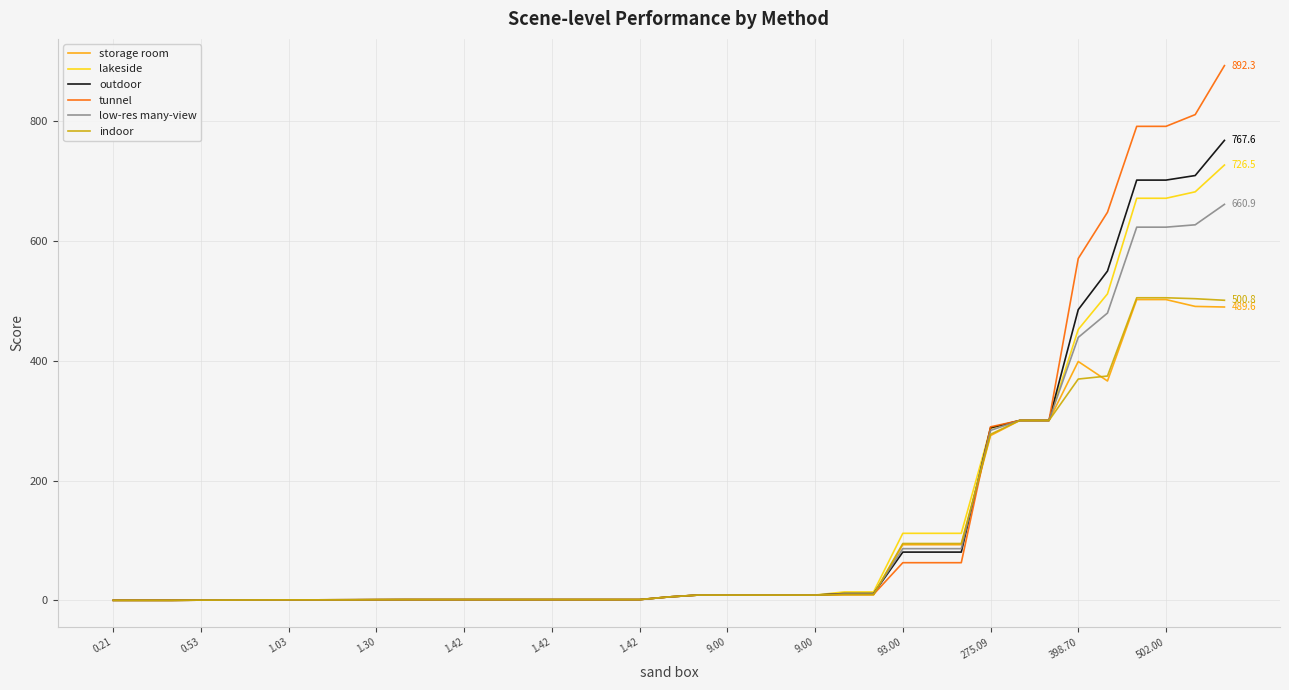

What is the highest value of the tunnel series?

892.3